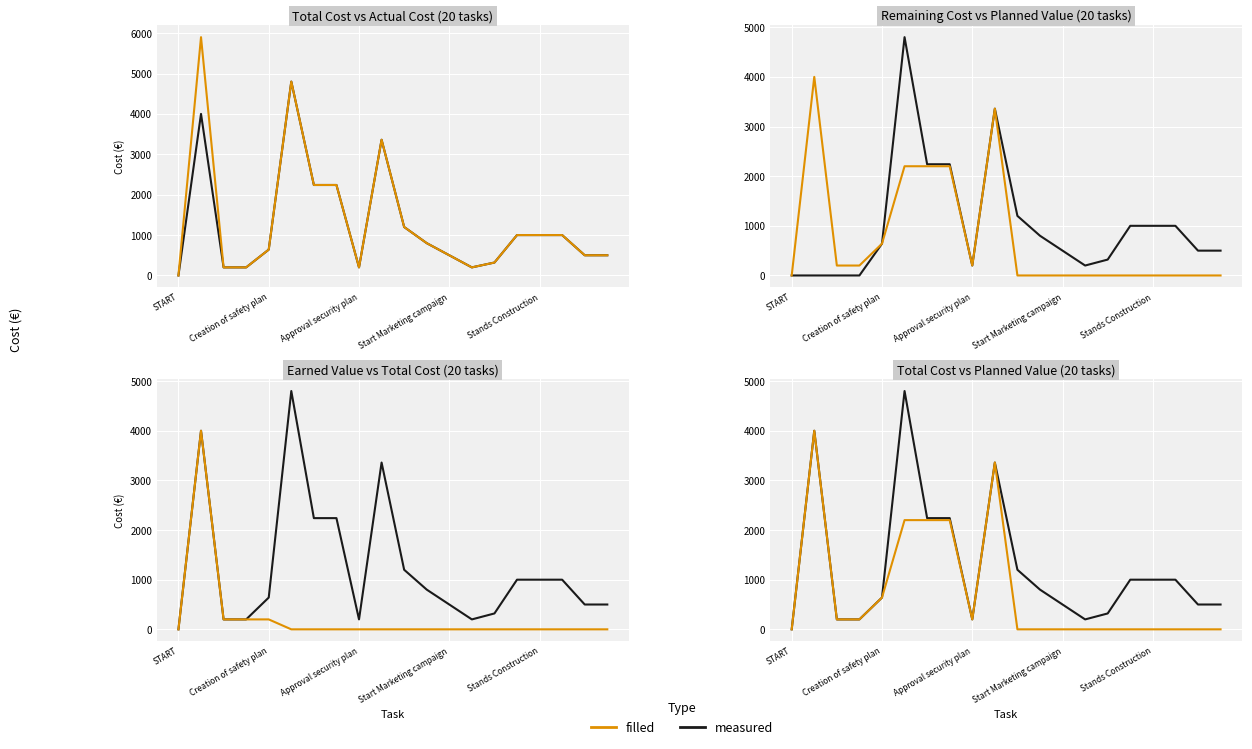

Is the value of Remaining Cost at 14 greater than the value of Total Cost at 11?

No